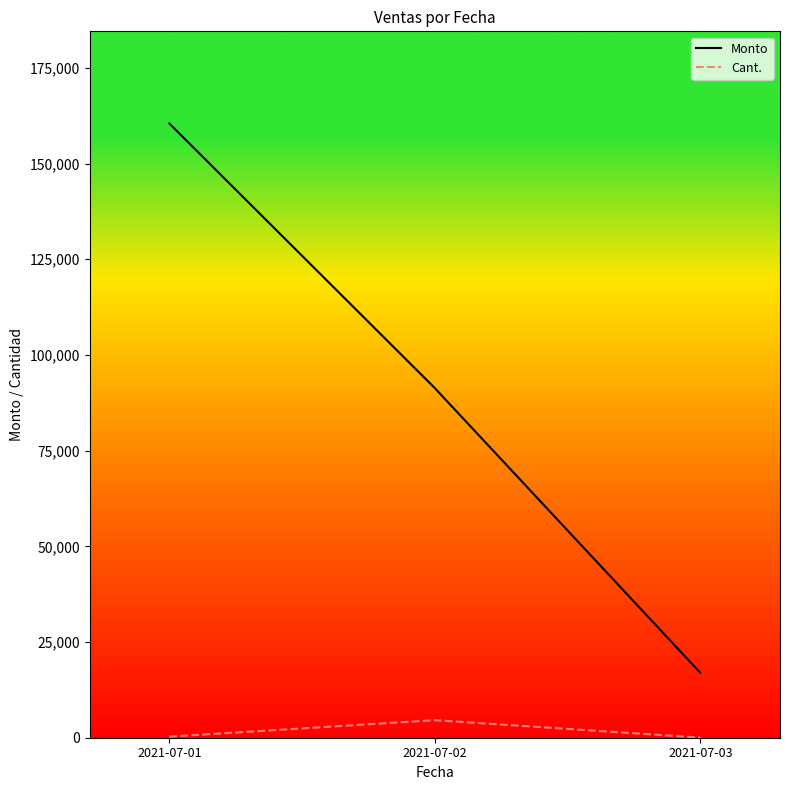

What is the minimum value shown in the chart?

29.0